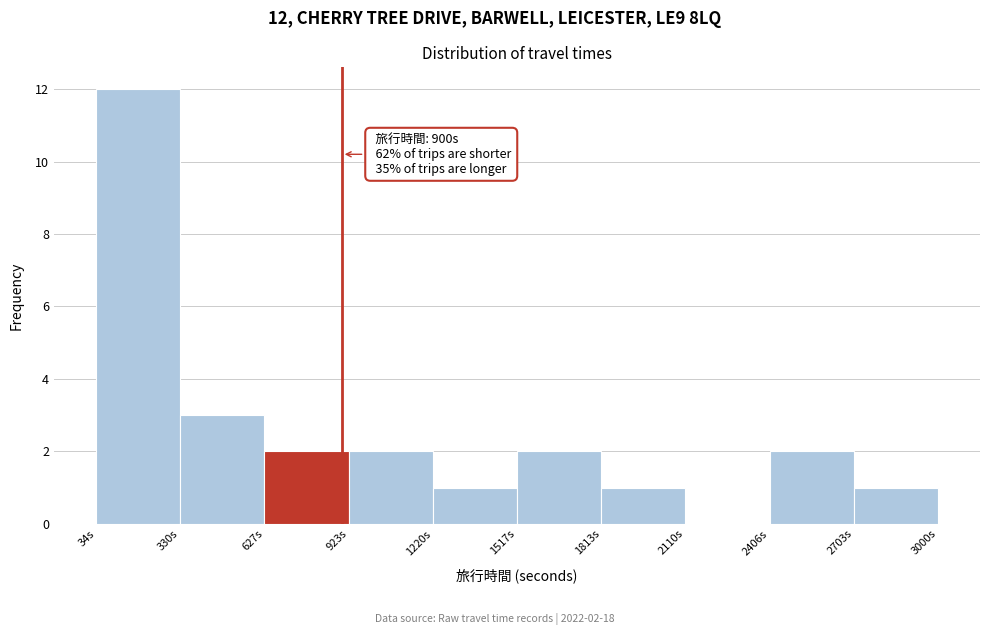

Over which range of the x-axis is the bar tallest?

50 to 350